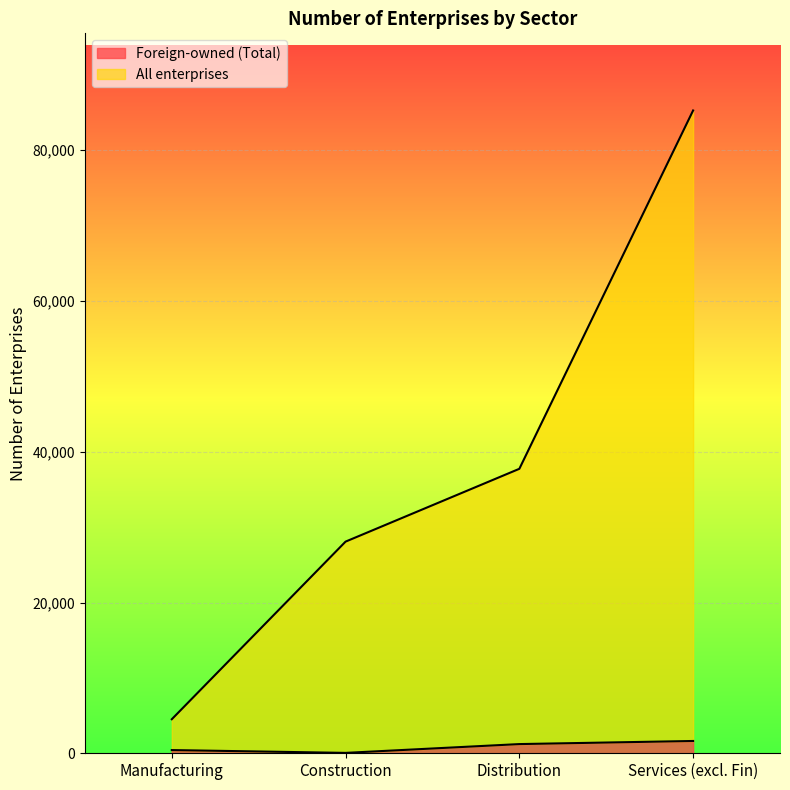

List the series in order of their peak value, lowest first.

Foreign-owned (Total), All enterprises